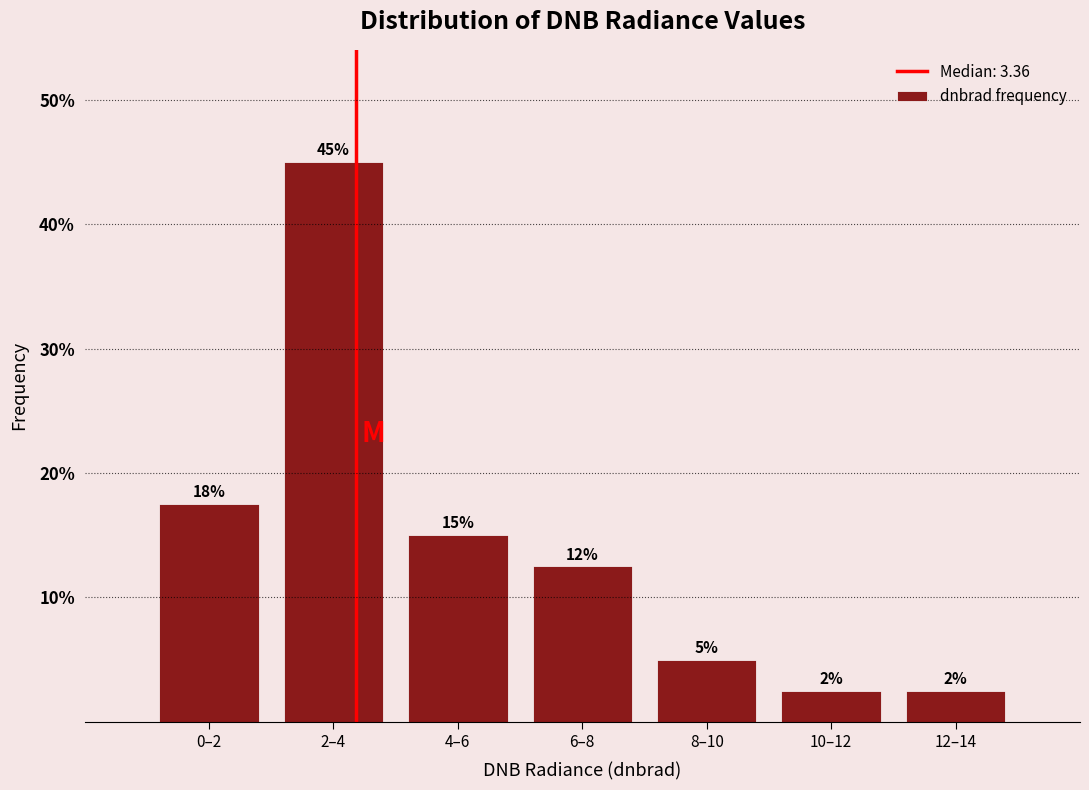

How many bars are there in total?

7